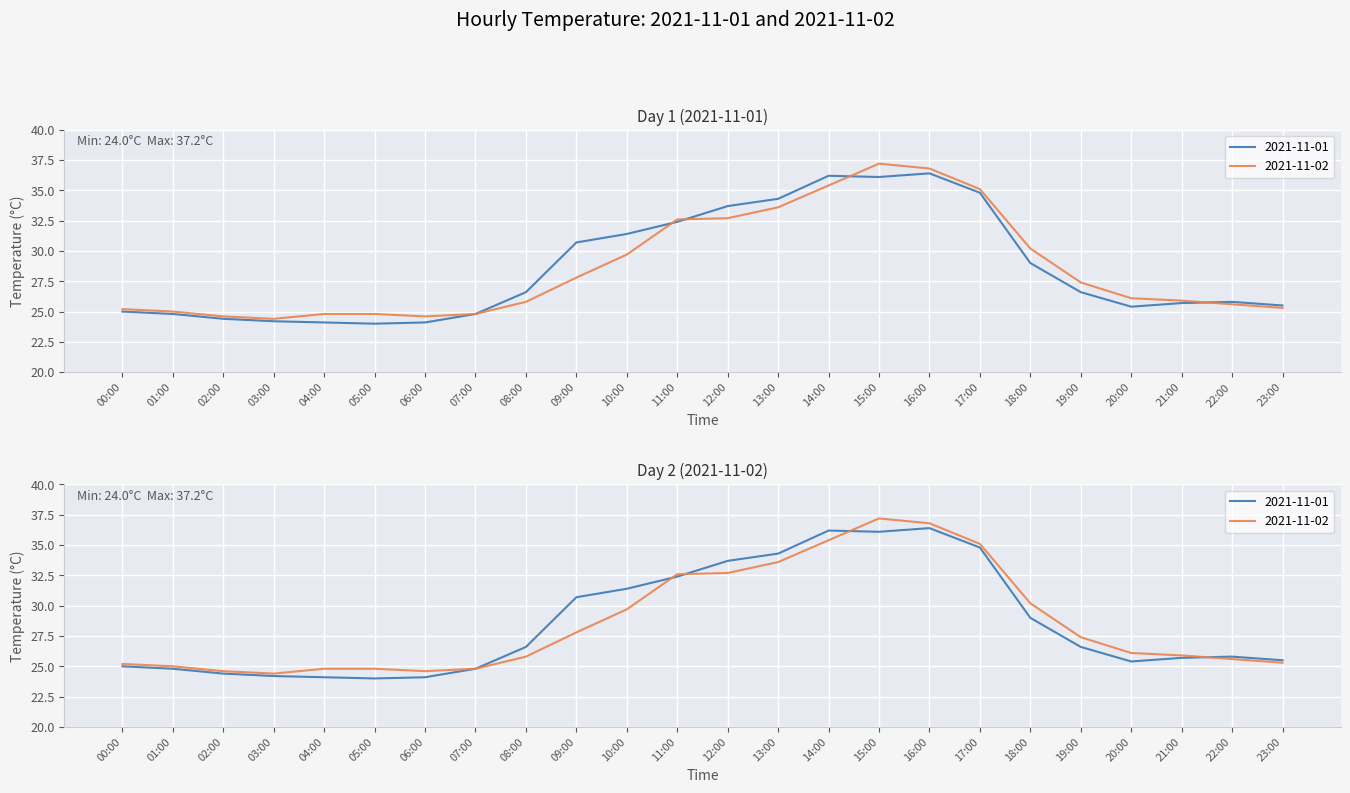

Where is 2021-11-01 nearest to the value 30?

09:00